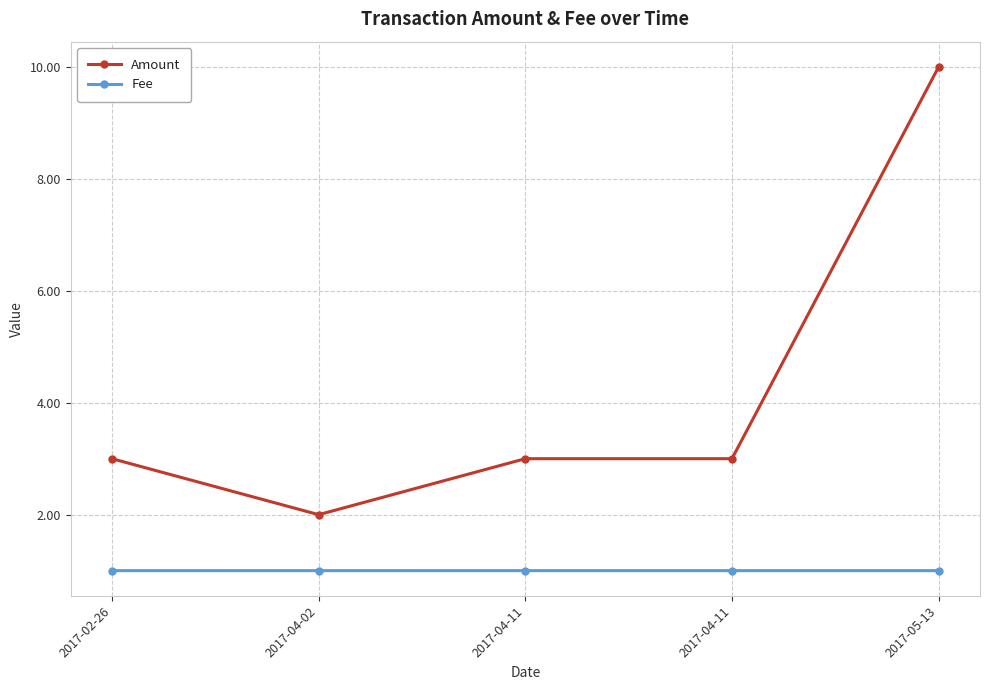

How many categories are shown in the chart?

5